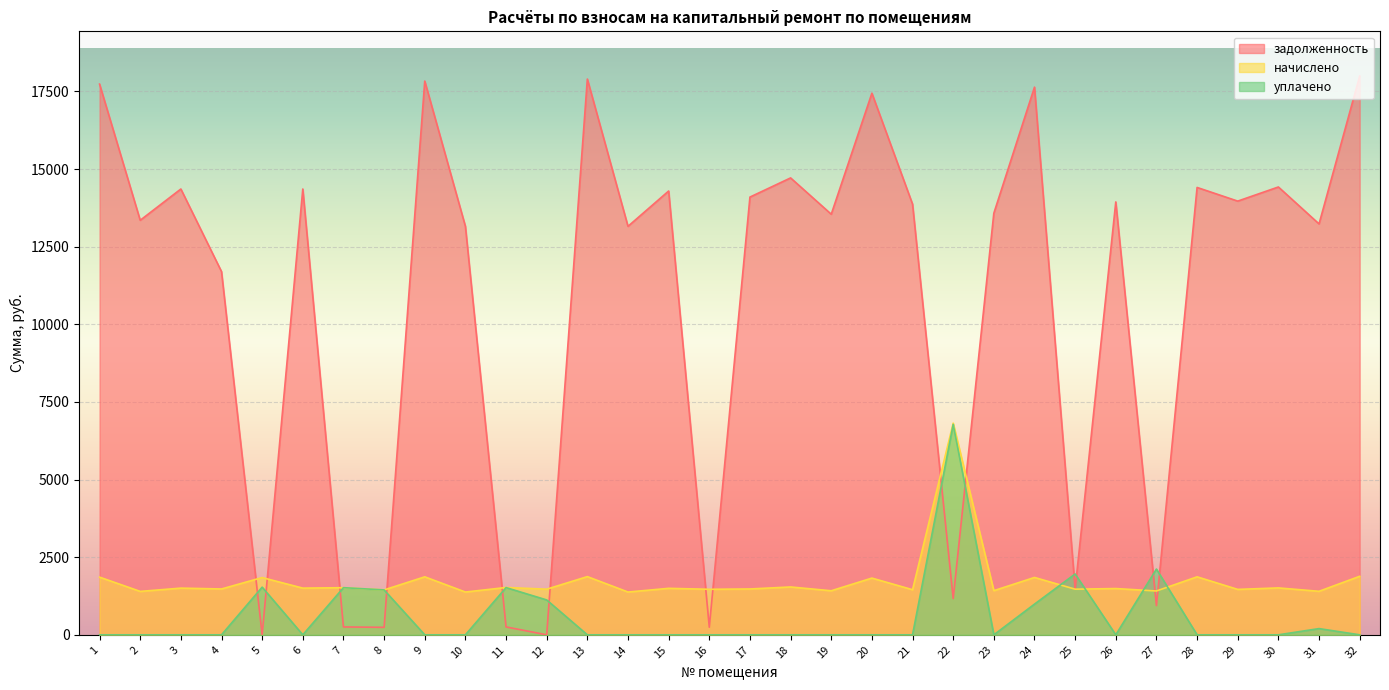

True or false: задолженность has a value of 13968.1 at 29.

True